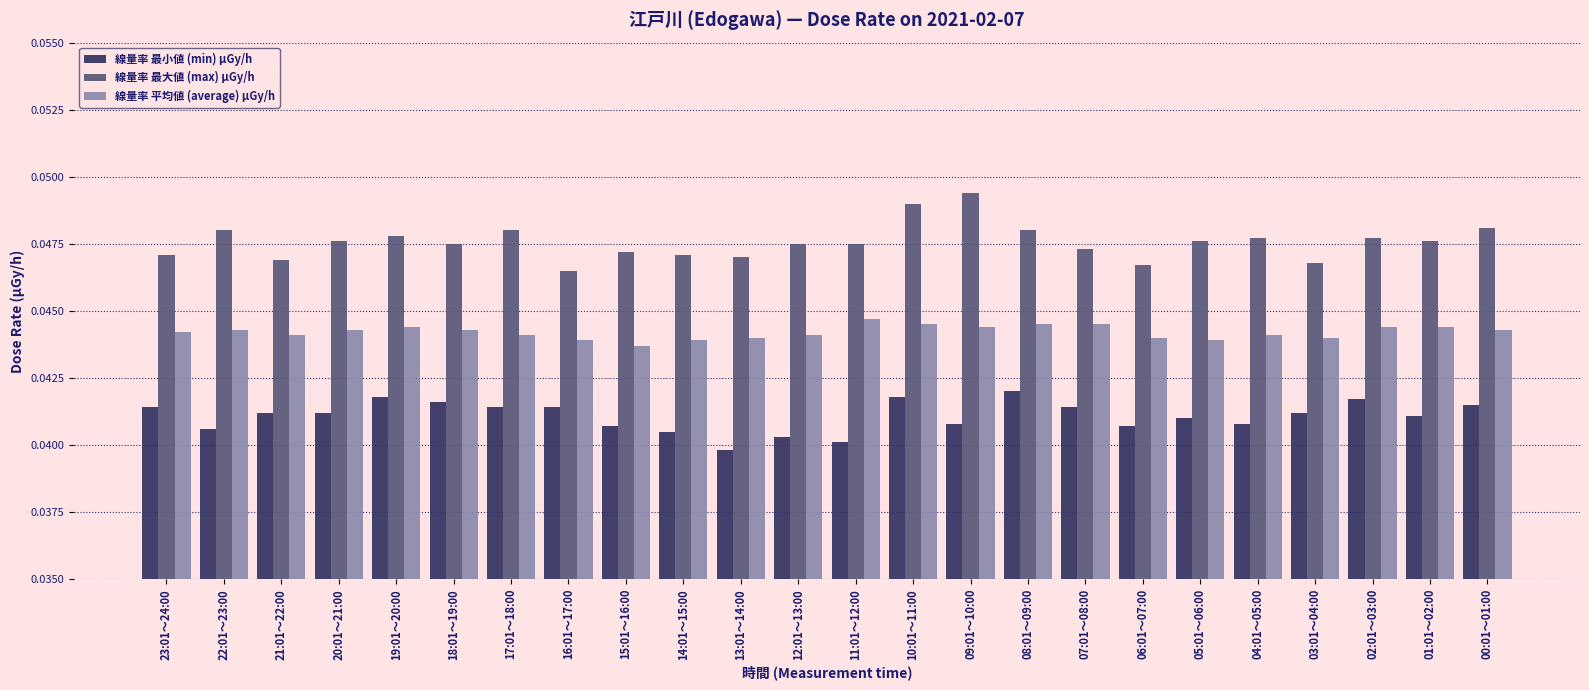

Which series has the largest total across all categories?

線量率 最大値 (max) μGy/h